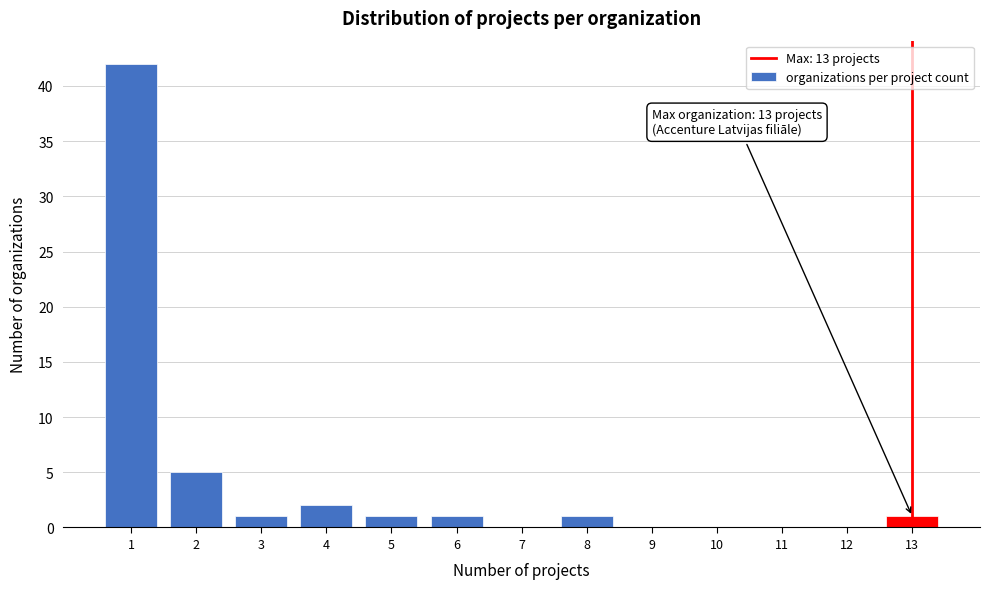

Which range on the x-axis has the tallest bar?

0.5 to 1.5